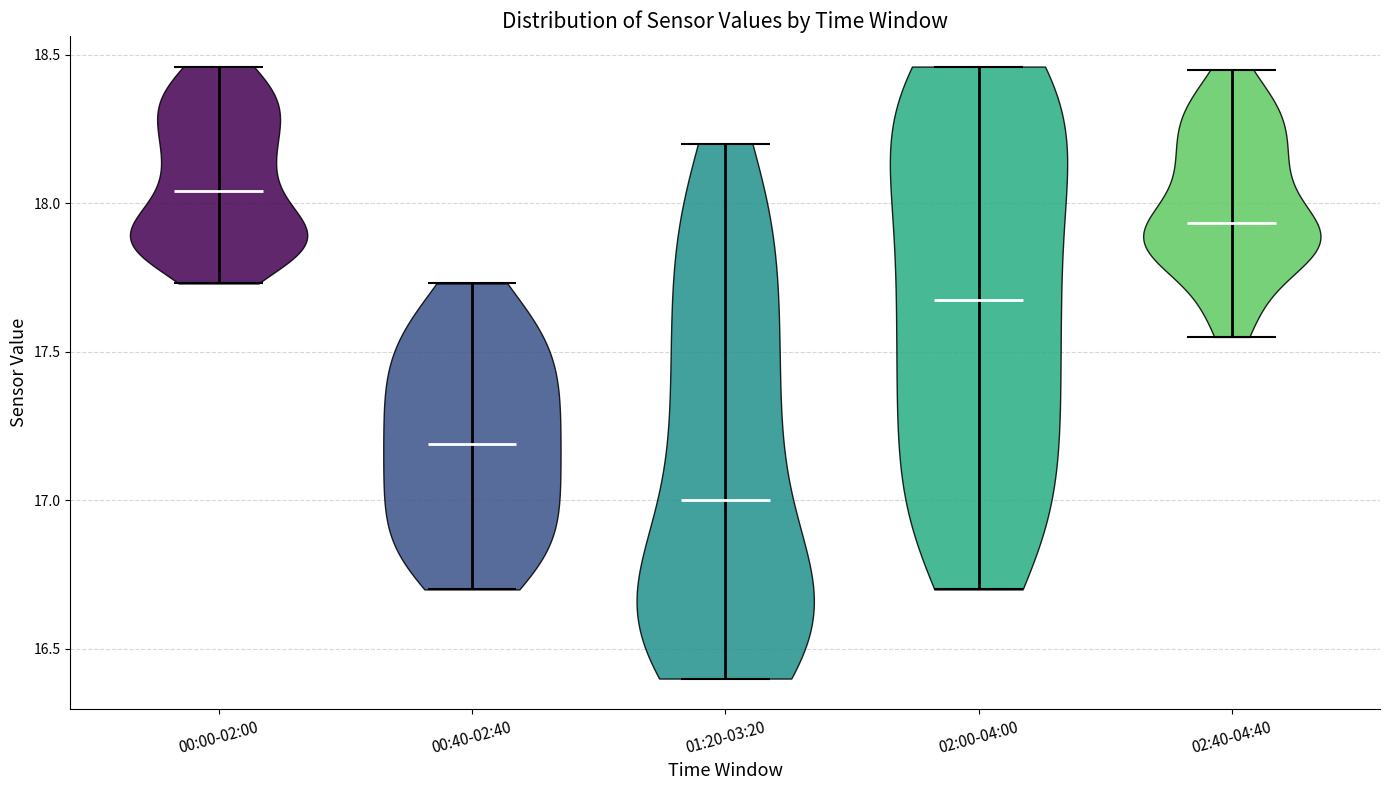

Which violin has the lowest median line?

01:20-03:20